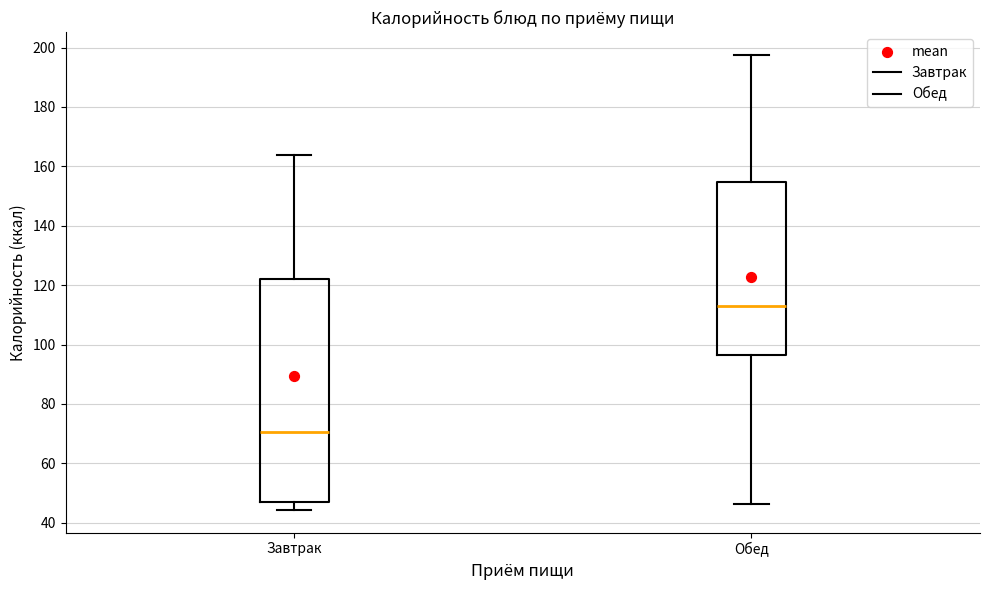

Reading left to right, transcribe this box plot: for each box, give where its median line is, the range the box spans, and where its two whiskers end, as read against the y-axis. The values are not printed on the chart, so give them approximately, as read against the axis.

Завтрак: median 70, box 48 to 122, whiskers 44 to 164
Обед: median 112, box 96 to 154, whiskers 46 to 198